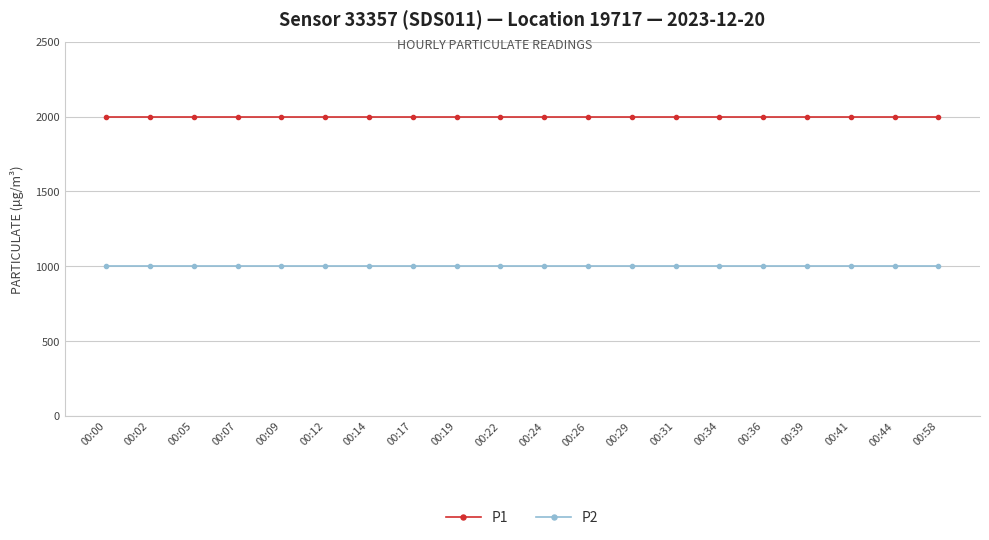

List the series in order of their overall mean, highest first.

P1, P2